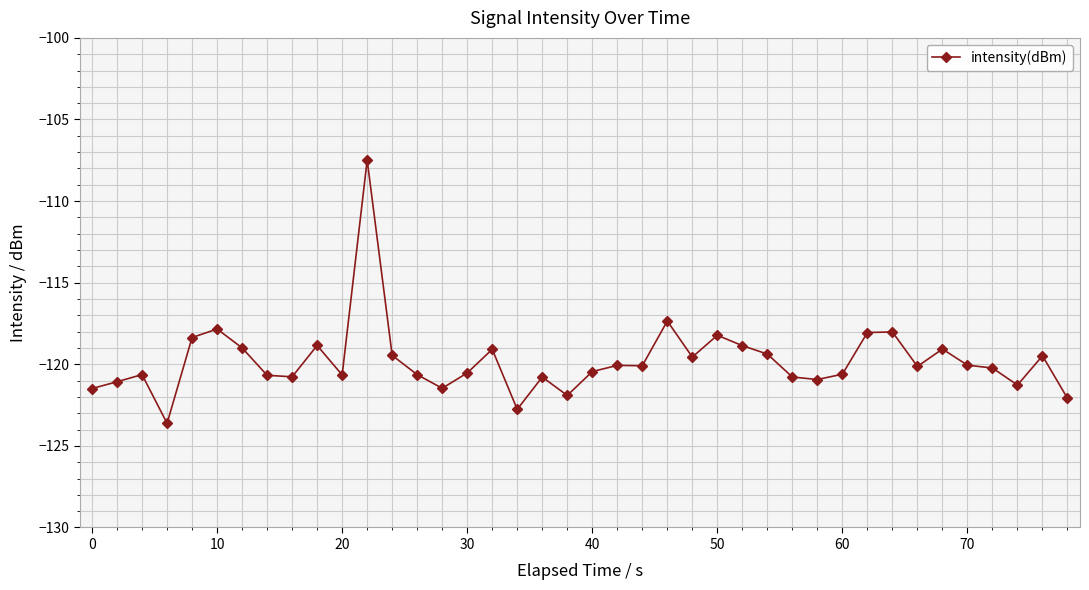

True or false: there are more than 0 points higher than both neighbors.

True